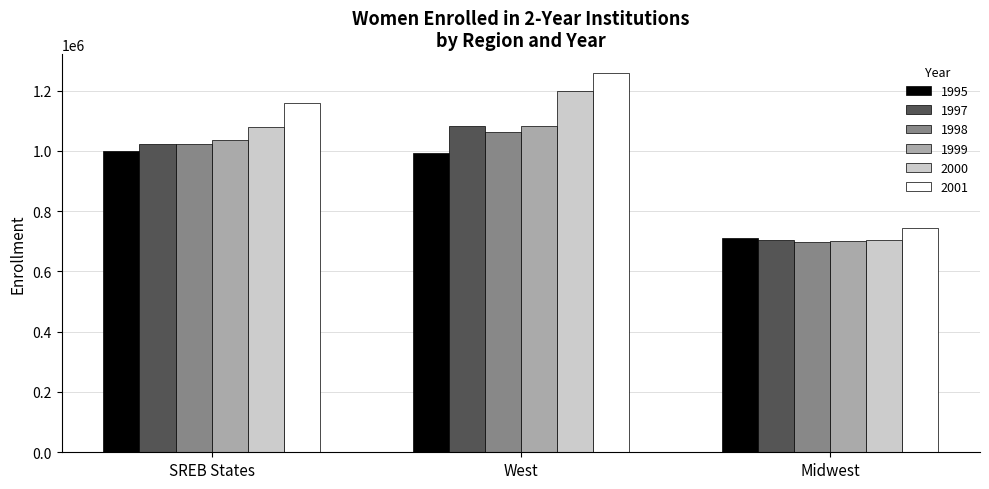

How many bars are there in each group?

6